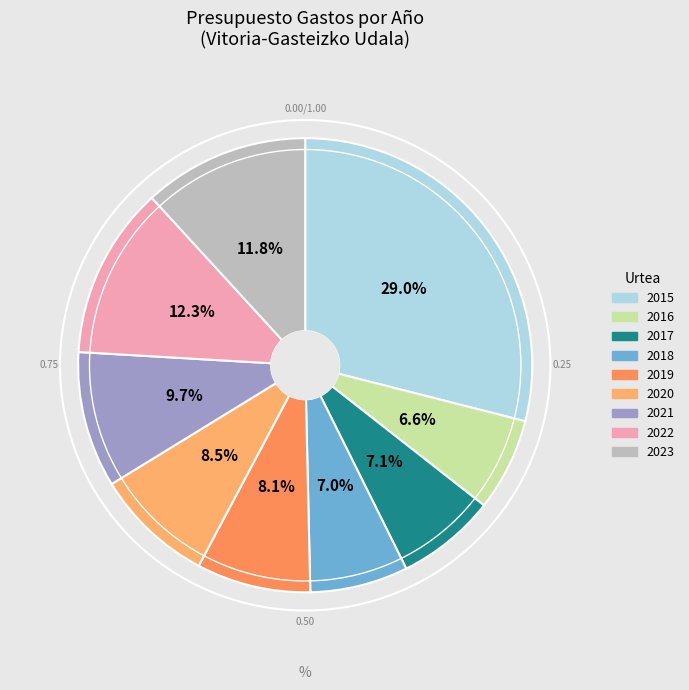

Rank the categories by value from highest to lowest.

2015, 2022, 2023, 2021, 2020, 2019, 2017, 2018, 2016